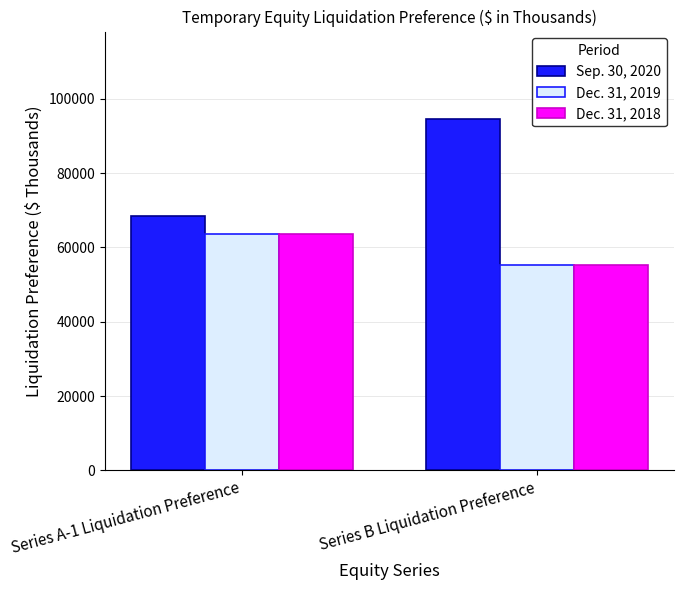

Which series changed the most between Series A-1 Liquidation Preference and Series B Liquidation Preference?

Sep. 30, 2020